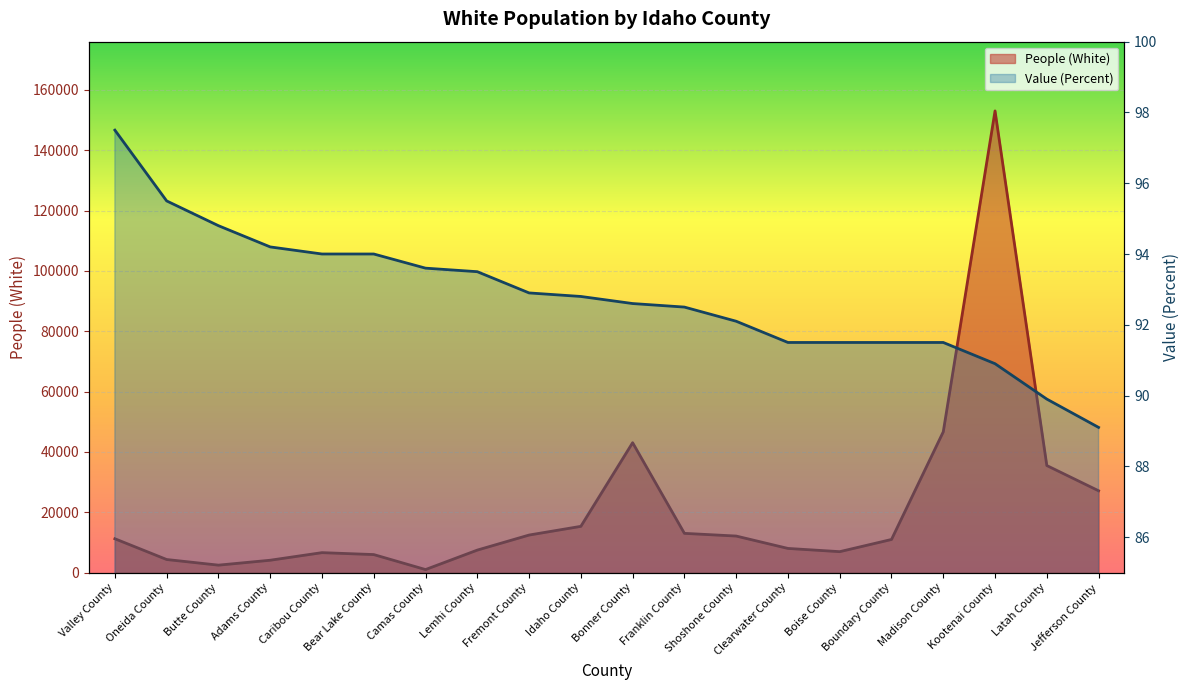

What position from the left is Bear Lake County?

6